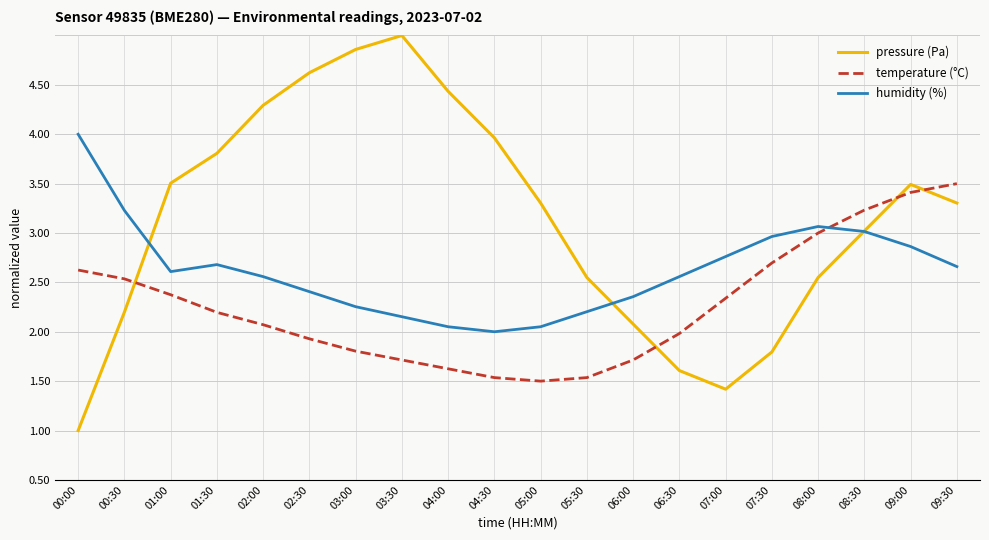

What are all the series names shown in the legend?

pressure (Pa), temperature (°C), humidity (%)